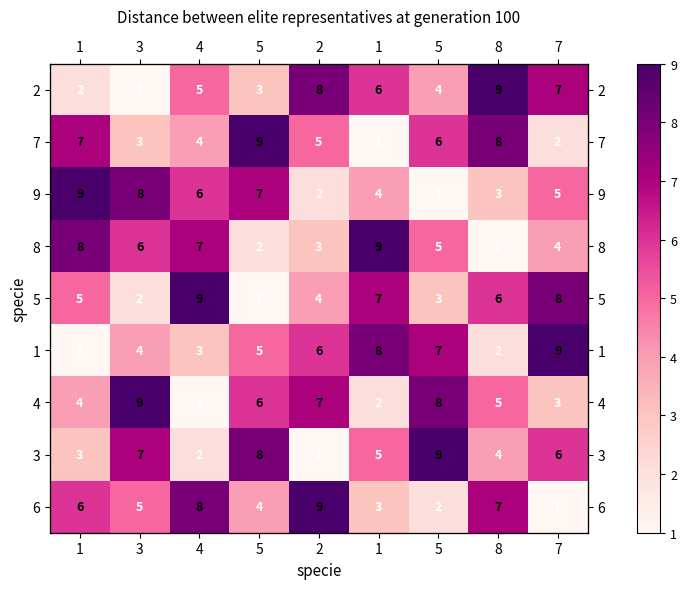

Count the 1 values in the range 3 to 7.

5